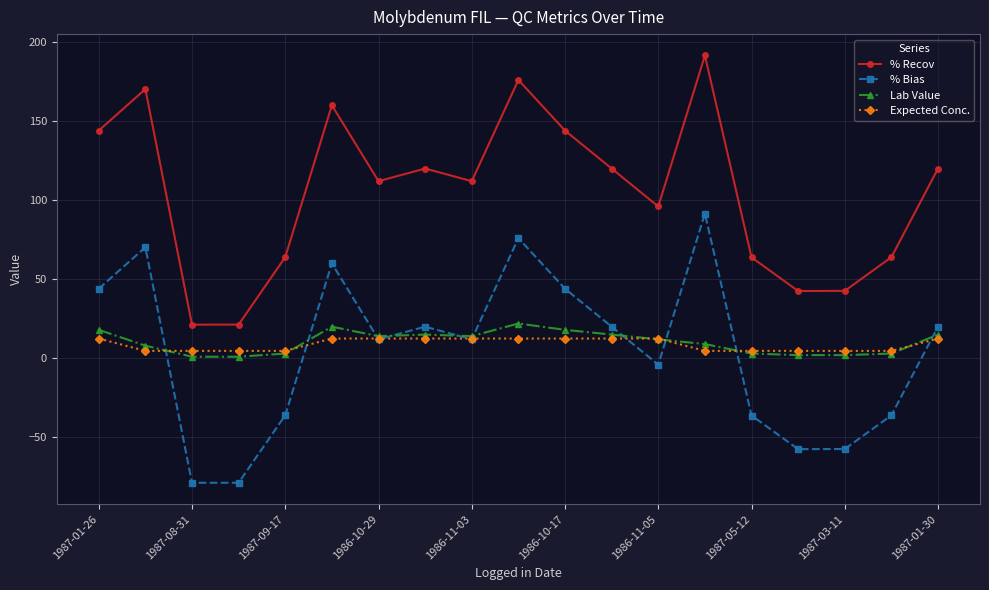

What is the smallest value displayed?

-78.7